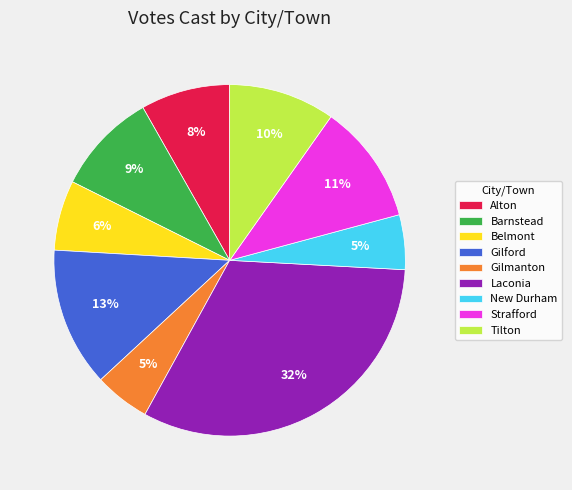

The Belmont slice represents 1% of the pie. True or false?

False